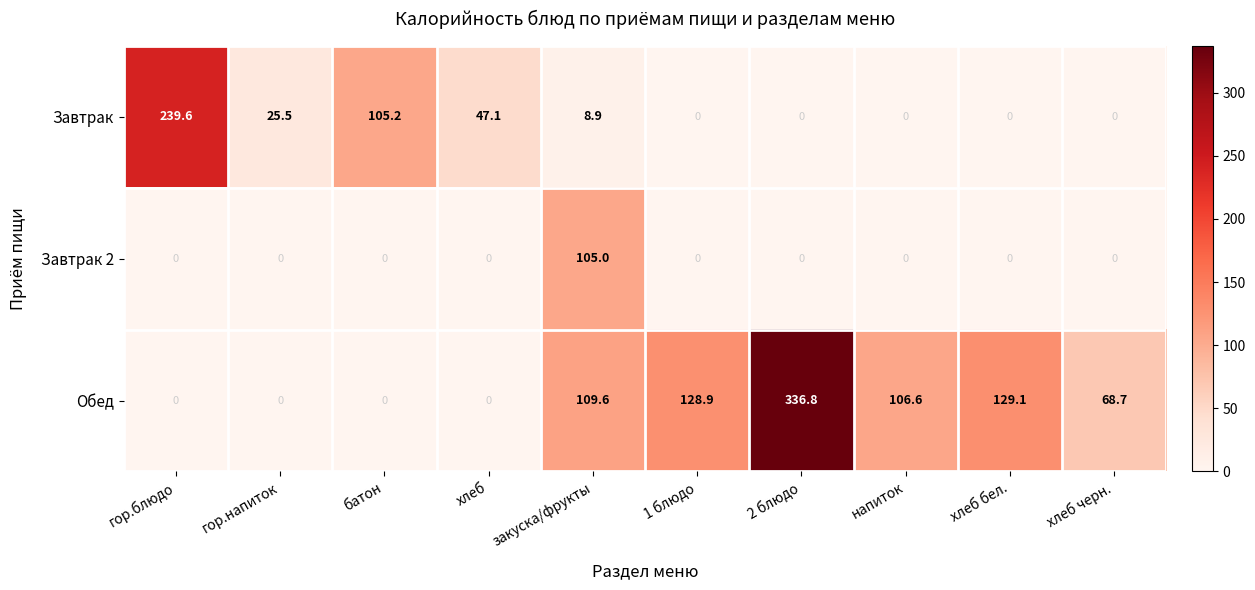

List the series in order of their peak value, lowest first.

Завтрак 2, Завтрак, Обед